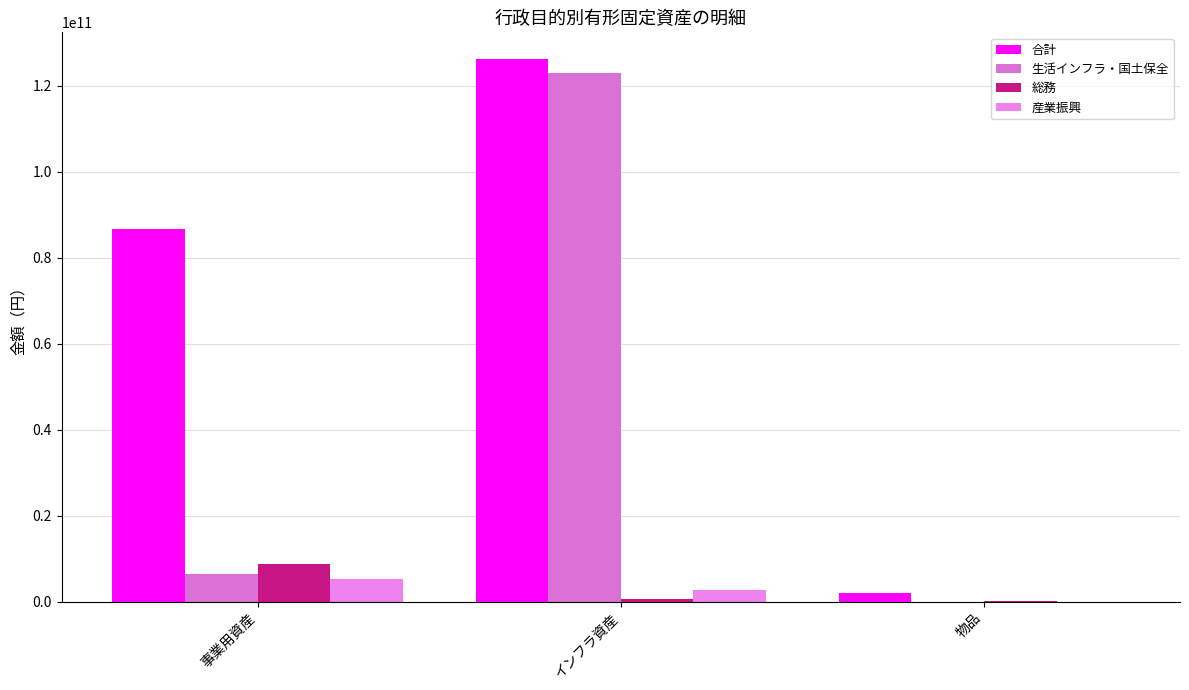

Reading left to right, list all the values displayed in this chart.

合計: 86623761676	126155387048	1999236633
生活インフラ・国土保全: 6431641572	122937859731	557385
総務: 8724656263	597444665	32544931
産業振興: 5141452026	2619098653	2